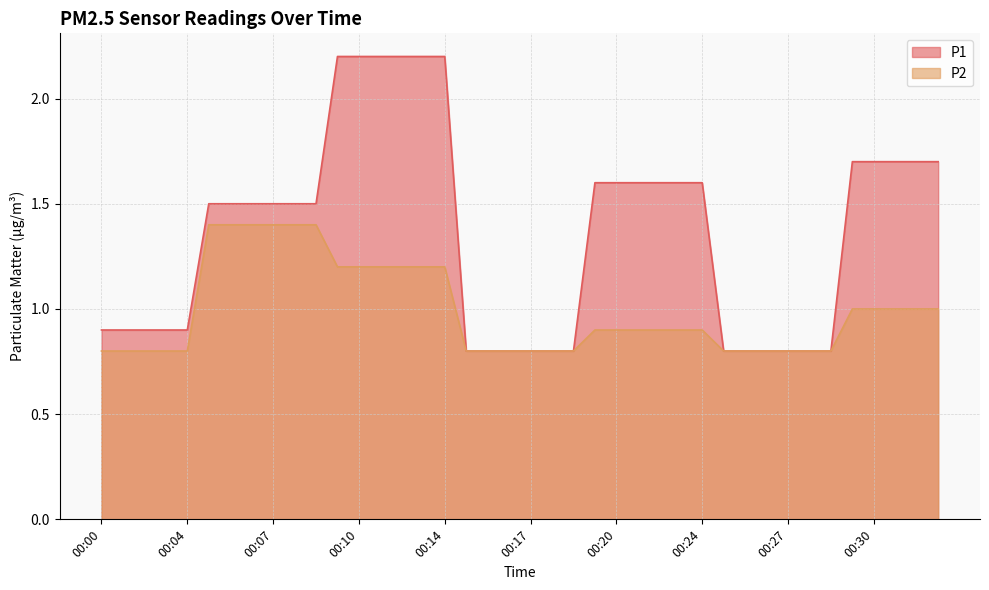

What is the lowest value of the P1 series?

0.8